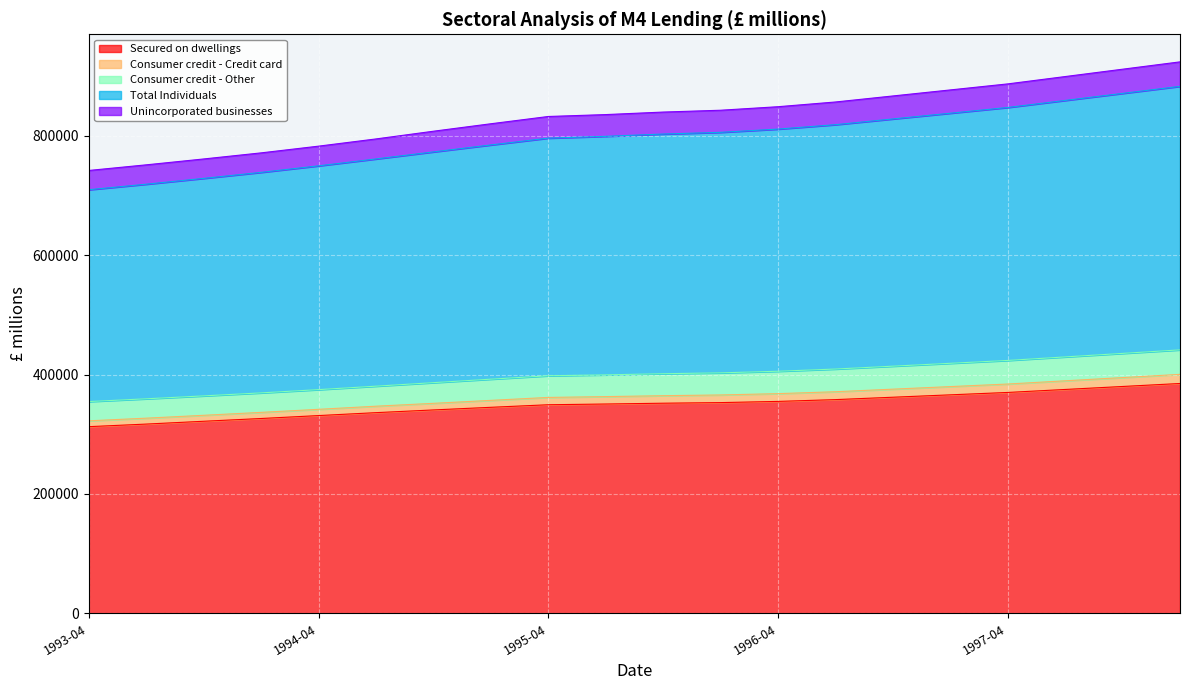

How many values in the Consumer credit - Other series exceed 401365?

9